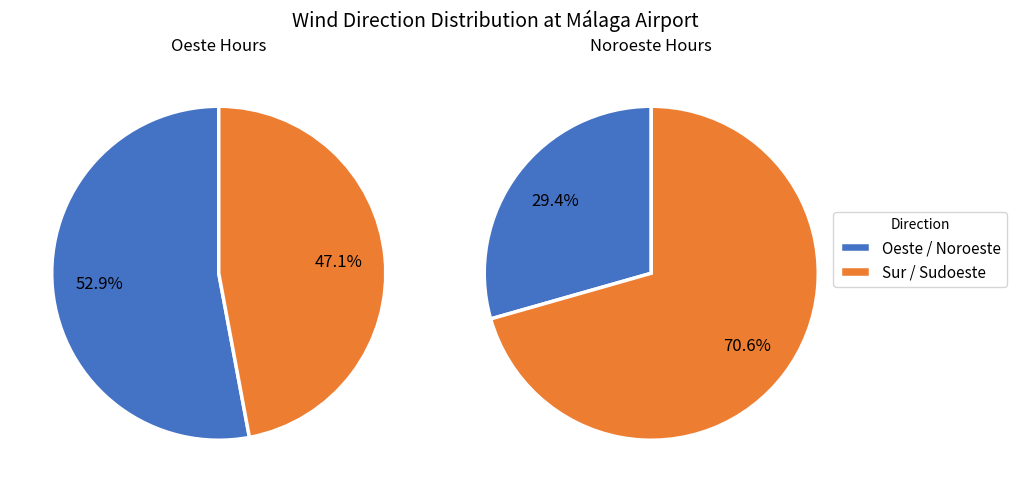

Which series has the largest range (max minus min)?

Oeste